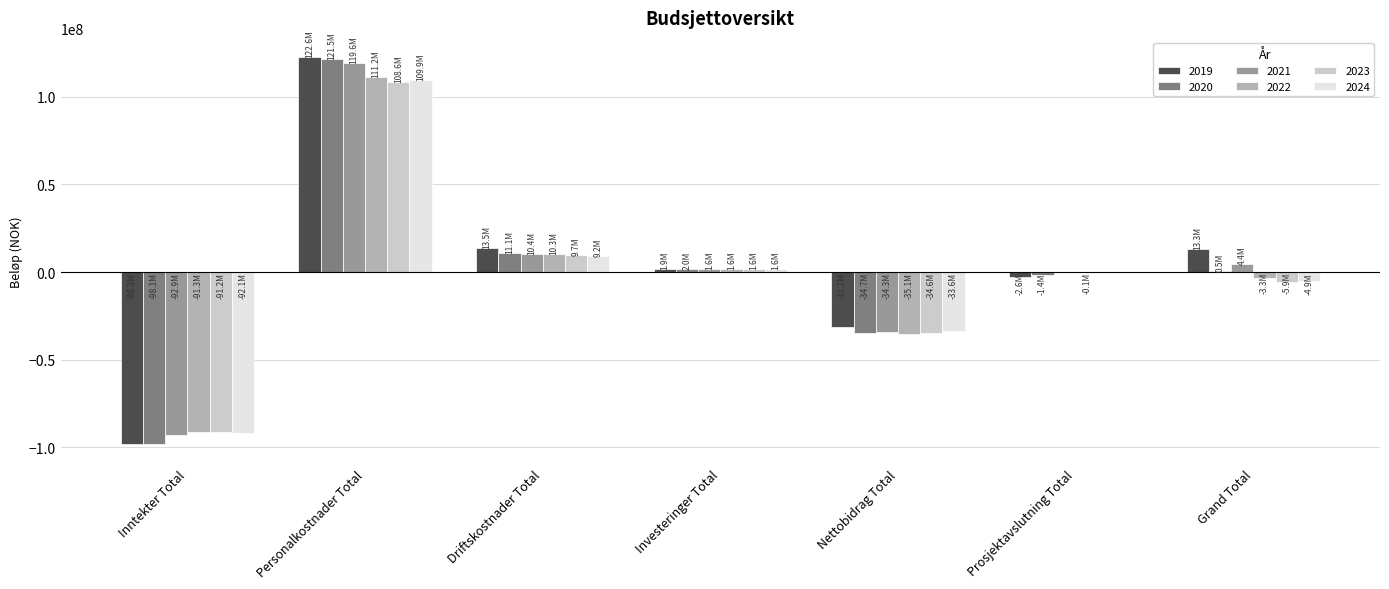

What is the maximum value for 2019?

122607398.9